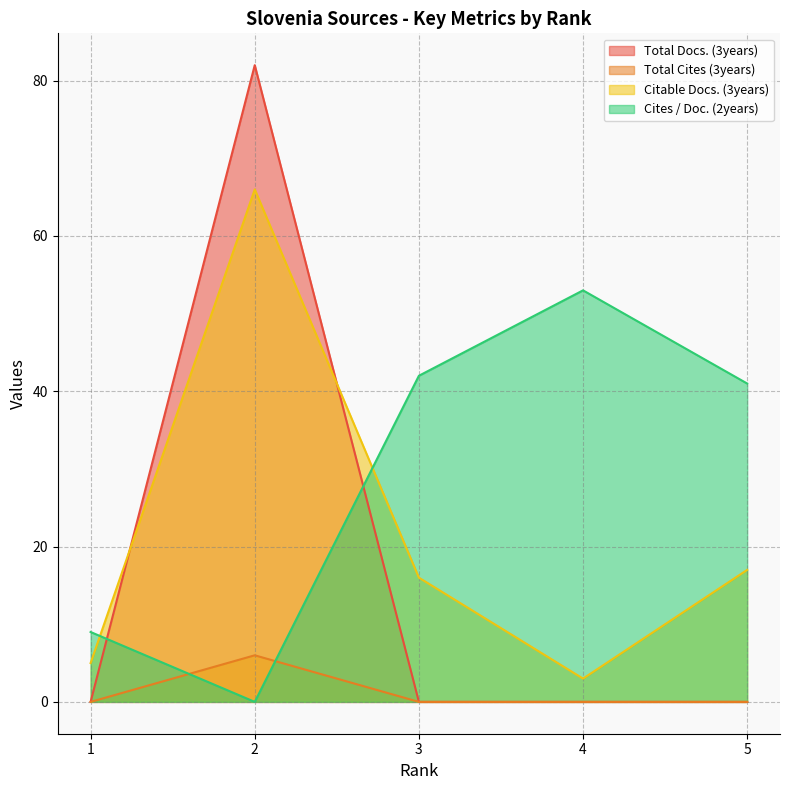

Between 1 and 4, which is larger?

1